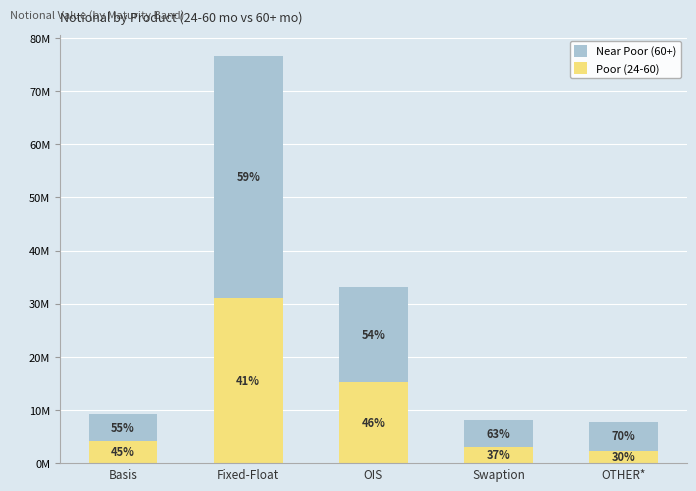

Are the bars grouped side by side (vs. stacked)?

No